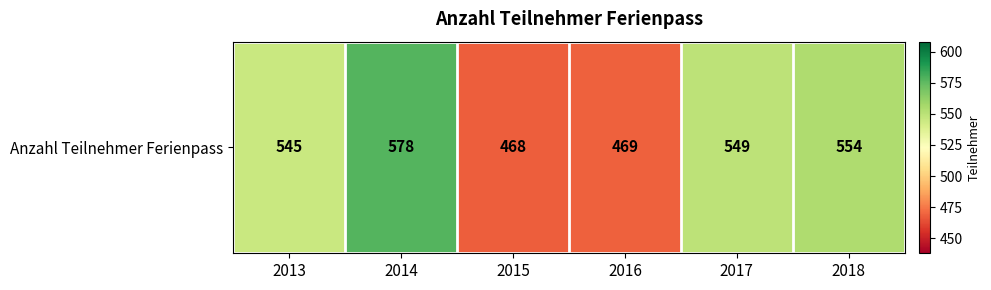

Reading left to right, list all the values displayed in this chart.

2013=545	2014=578	2015=468	2016=469	2017=549	2018=554